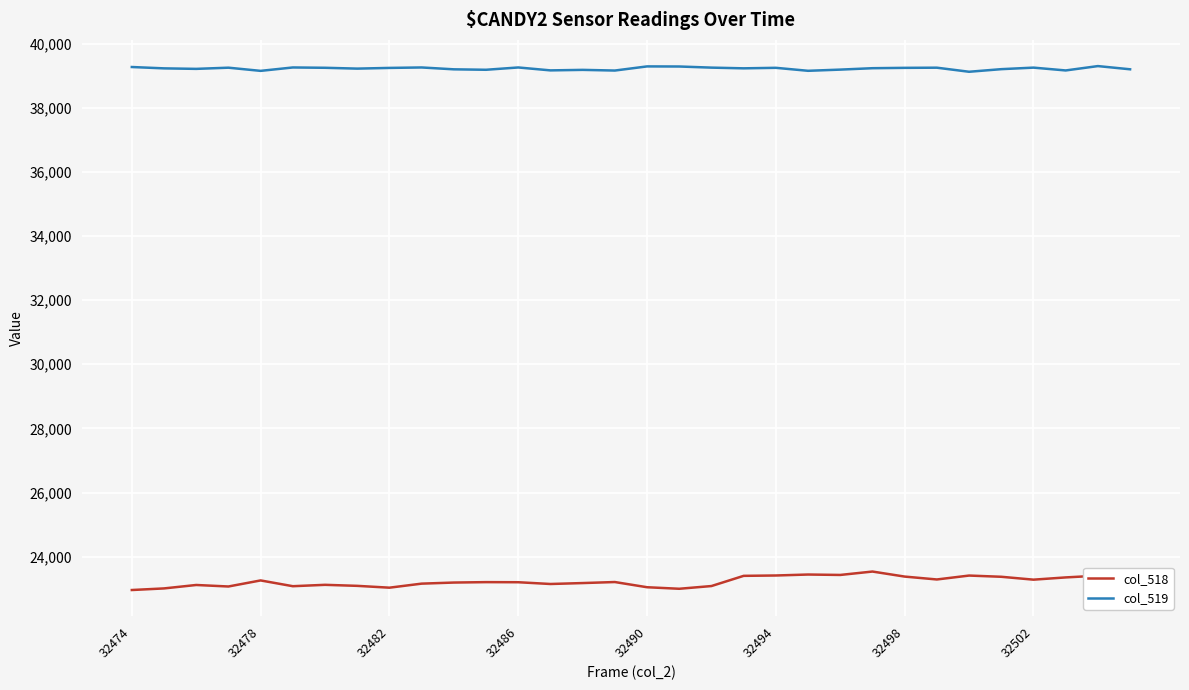

True or false: col_519 has more than 0 points higher than both neighbors.

True